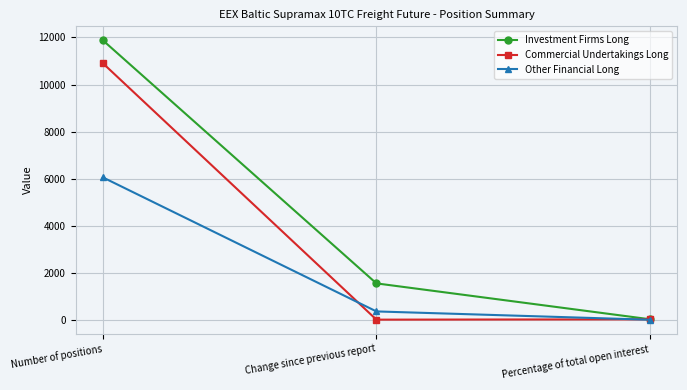

Is it true that Investment Firms Long equals 11876.7 at Number of positions?

True